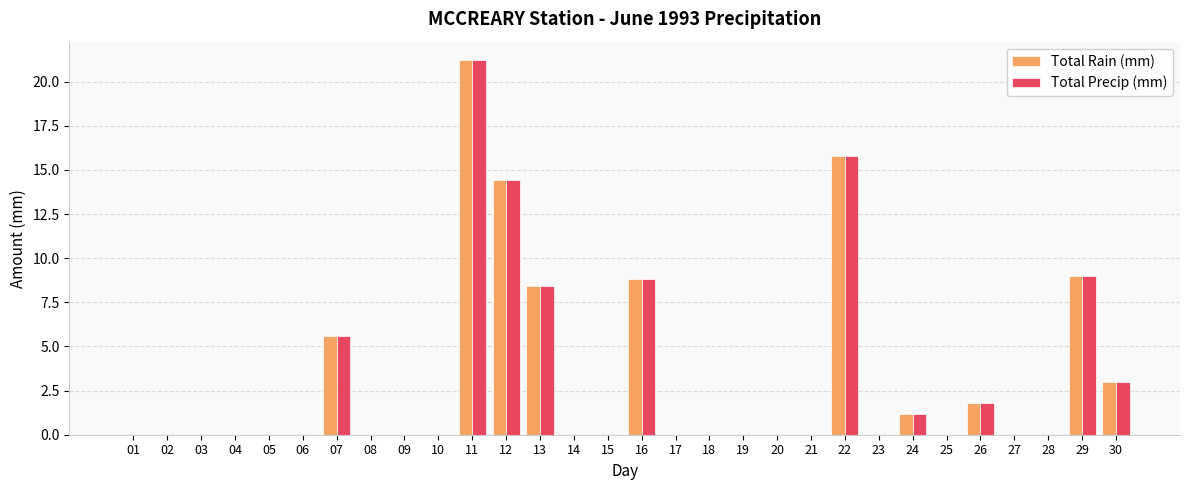

What is the sum of all Total Precip (mm) values?

89.2